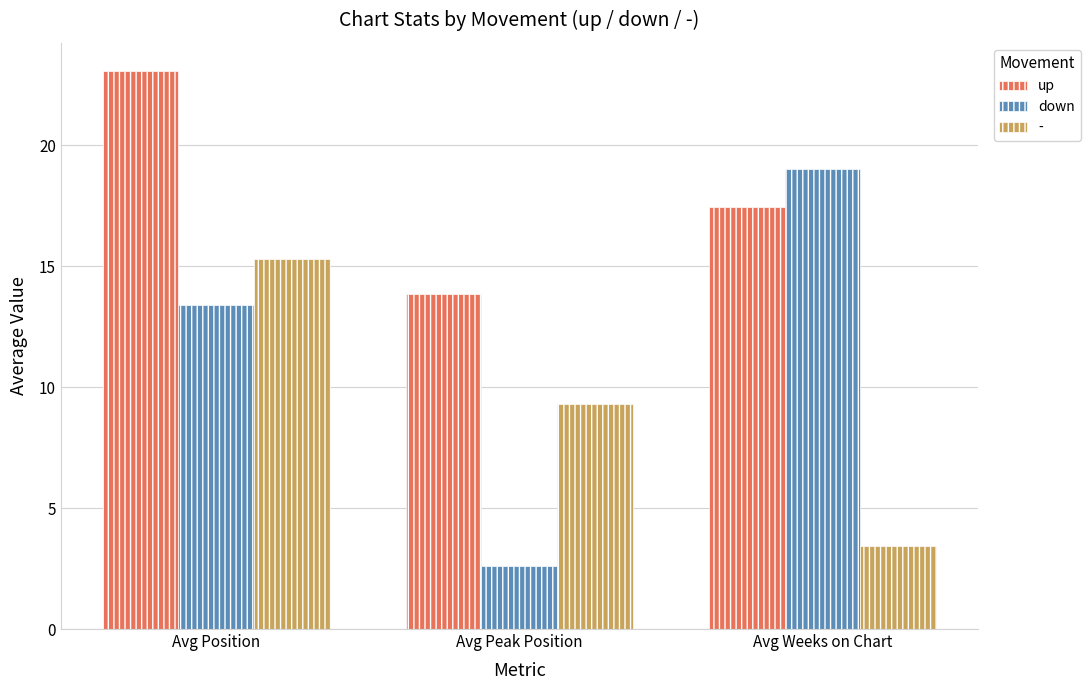

What position from the right is Avg Position?

3